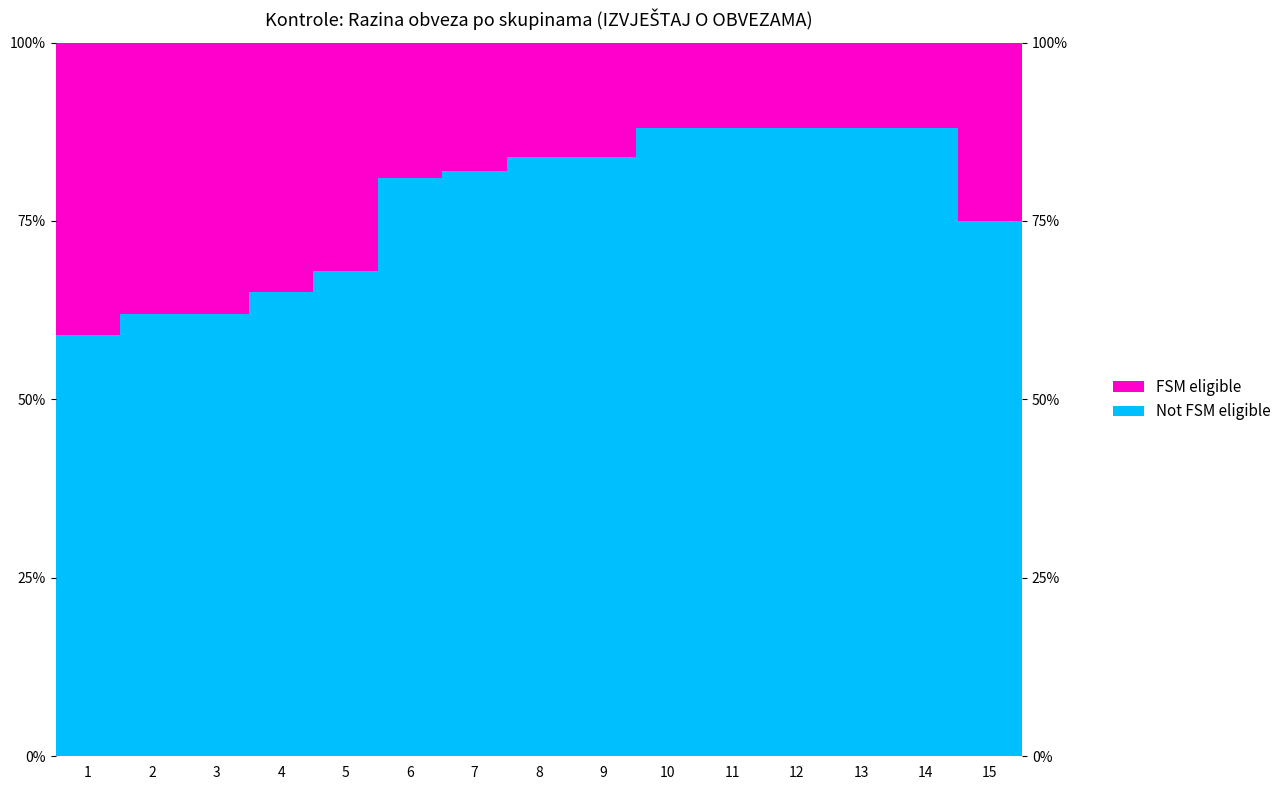

Which category has the lowest value across all series?

10